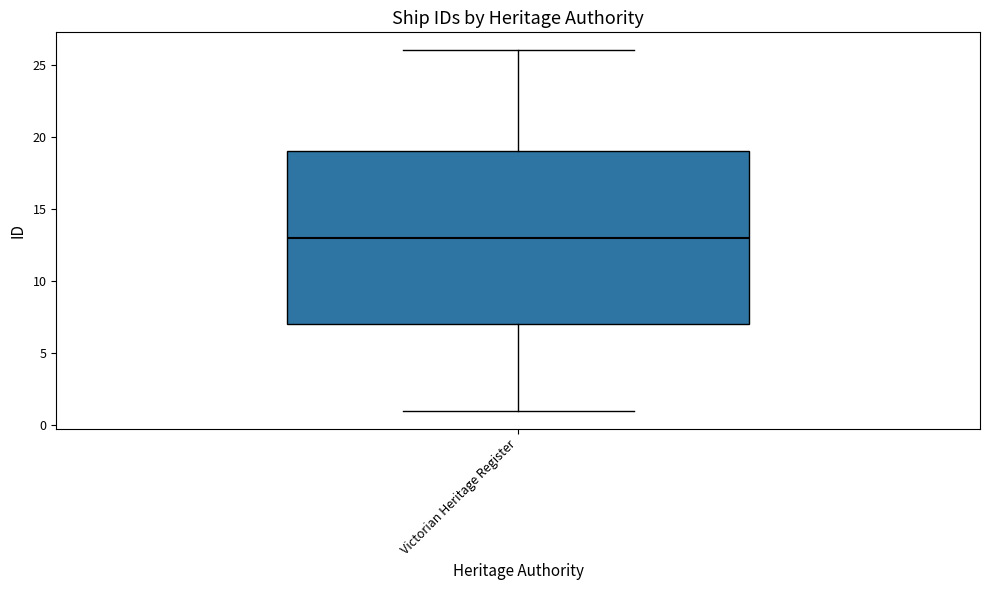

Where is the lower edge of the box for Victorian Heritage Register on the y-axis? The values are not printed on the chart, so give them approximately, as read against the axis.

7